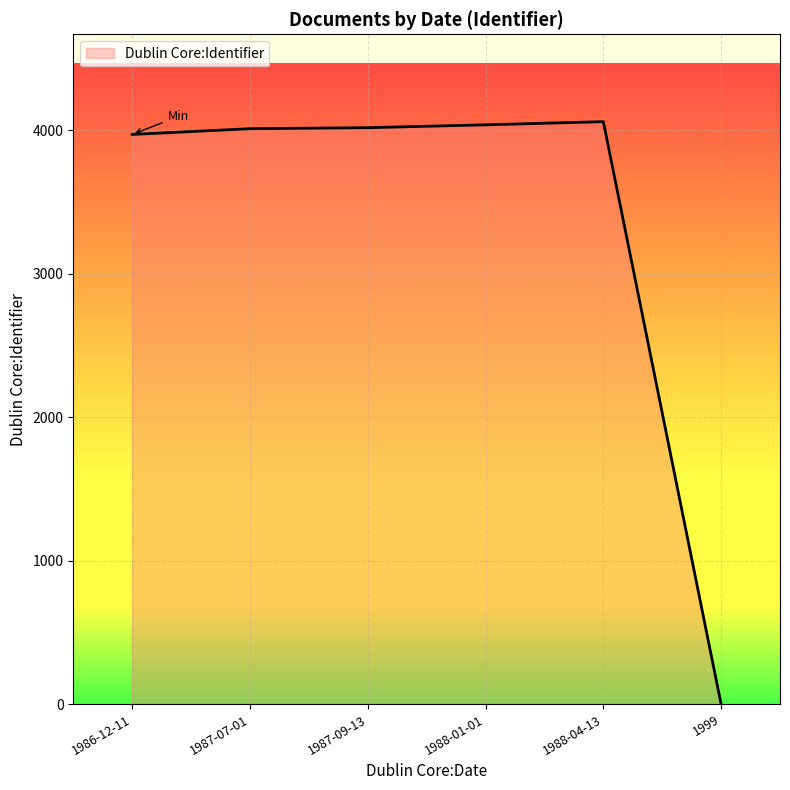

What is the average value?

3349